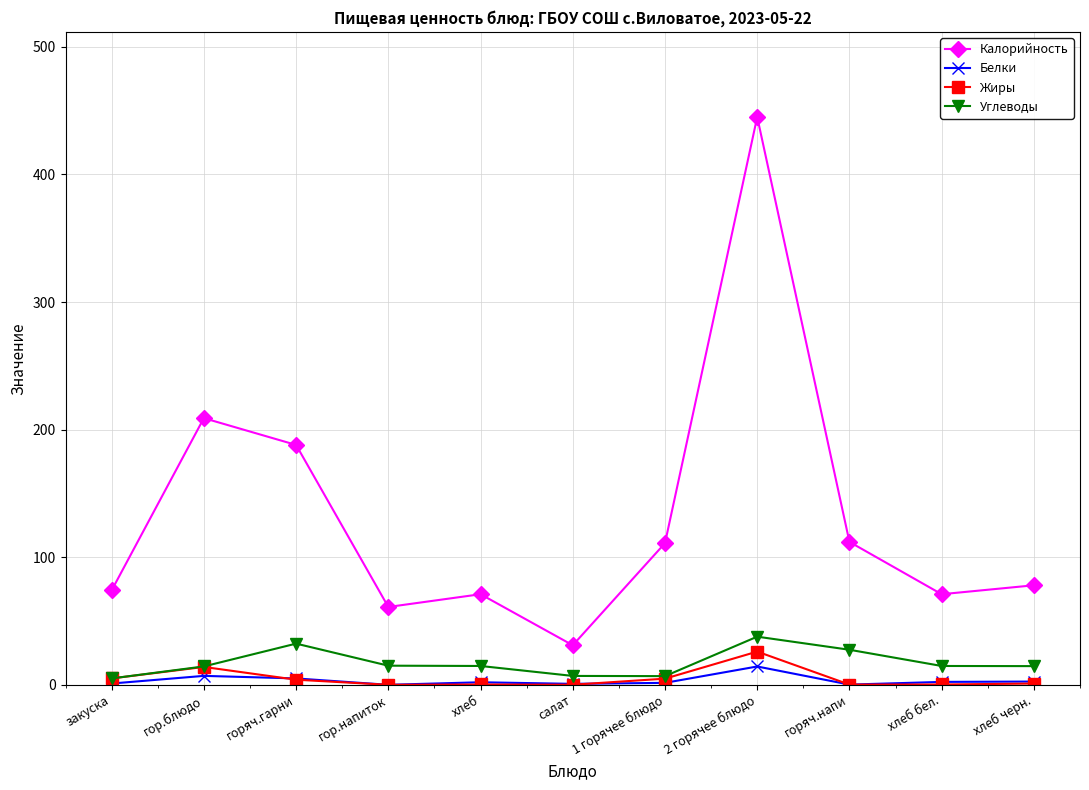

What is the value of the Калорийность point at the 3rd from the left?

188.0